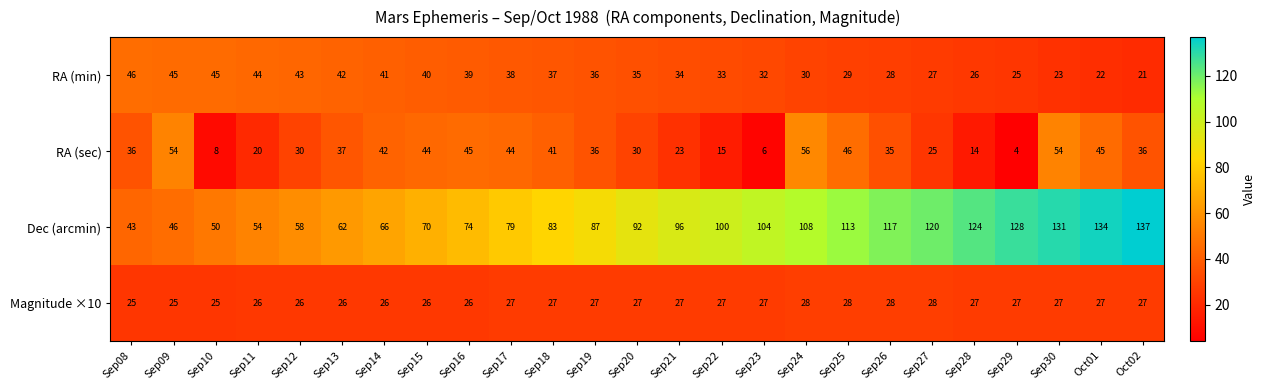

At which category is the sum across all series the highest?

Sep30